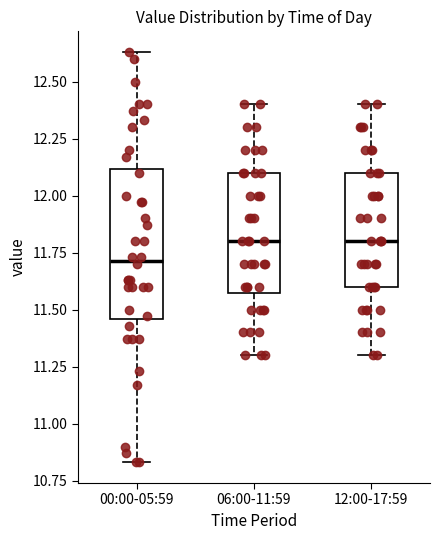

Reading left to right, transcribe this box plot: for each box, give where its median line is, the range the box spans, and where its two whiskers end, as read against the y-axis. The values are not printed on the chart, so give them approximately, as read against the axis.

00:00-05:59: median 11.70, box 11.45 to 12.10, whiskers 10.85 to 12.65
06:00-11:59: median 11.80, box 11.60 to 12.10, whiskers 11.30 to 12.40
12:00-17:59: median 11.80, box 11.60 to 12.10, whiskers 11.30 to 12.40